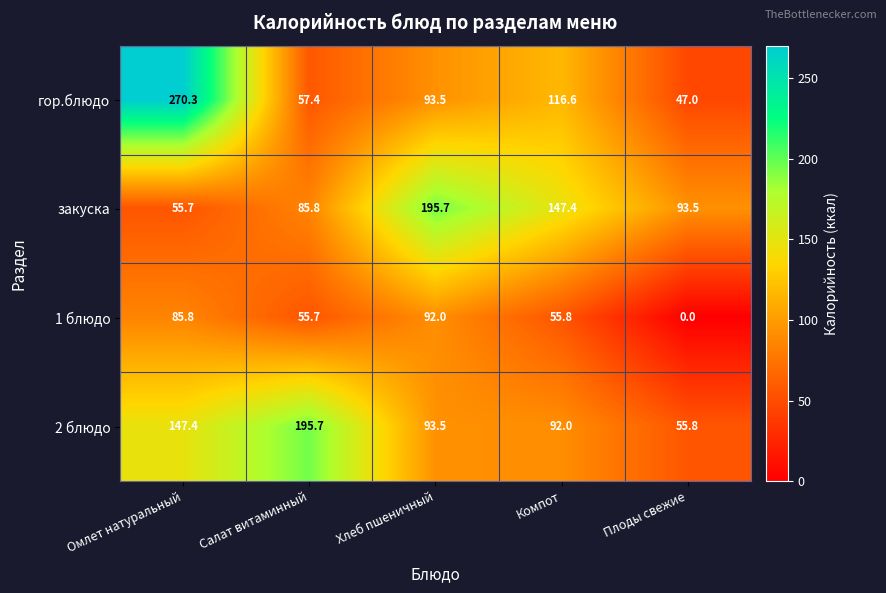

Reading left to right, transcribe all the data shown in this chart.

гор.блюдо: Омлет натуральный=270.3	Салат витаминный=57.4	Хлеб пшеничный=93.5	Компот=116.6	Плоды свежие=47.0
закуска: Омлет натуральный=55.7	Салат витаминный=85.8	Хлеб пшеничный=195.7	Компот=147.4	Плоды свежие=93.5
1 блюдо: Омлет натуральный=85.8	Салат витаминный=55.7	Хлеб пшеничный=92.0	Компот=55.8	Плоды свежие=0.0
2 блюдо: Омлет натуральный=147.4	Салат витаминный=195.7	Хлеб пшеничный=93.5	Компот=92.0	Плоды свежие=55.8